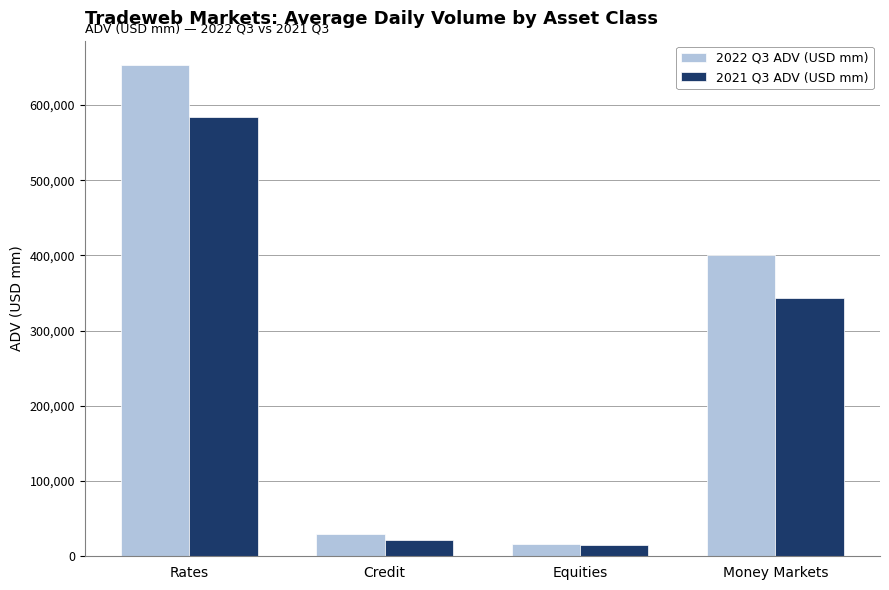

What are all the series names shown in the legend?

2022 Q3 ADV (USD mm), 2021 Q3 ADV (USD mm)